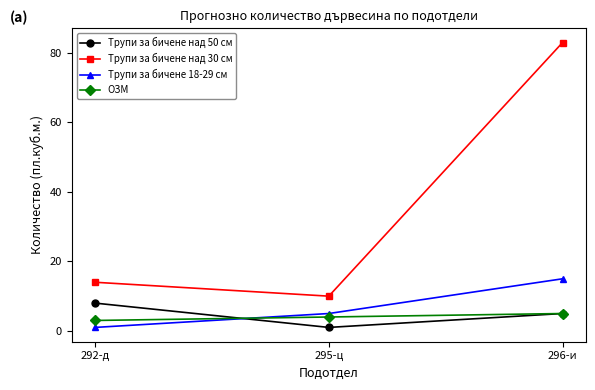

What is the label of the 3rd point from the left?

296-и